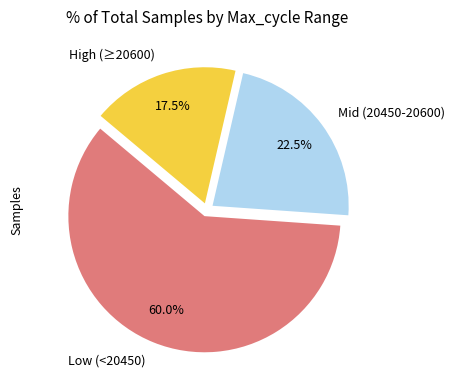

What is the largest slice in the pie chart?

Low (<20450)